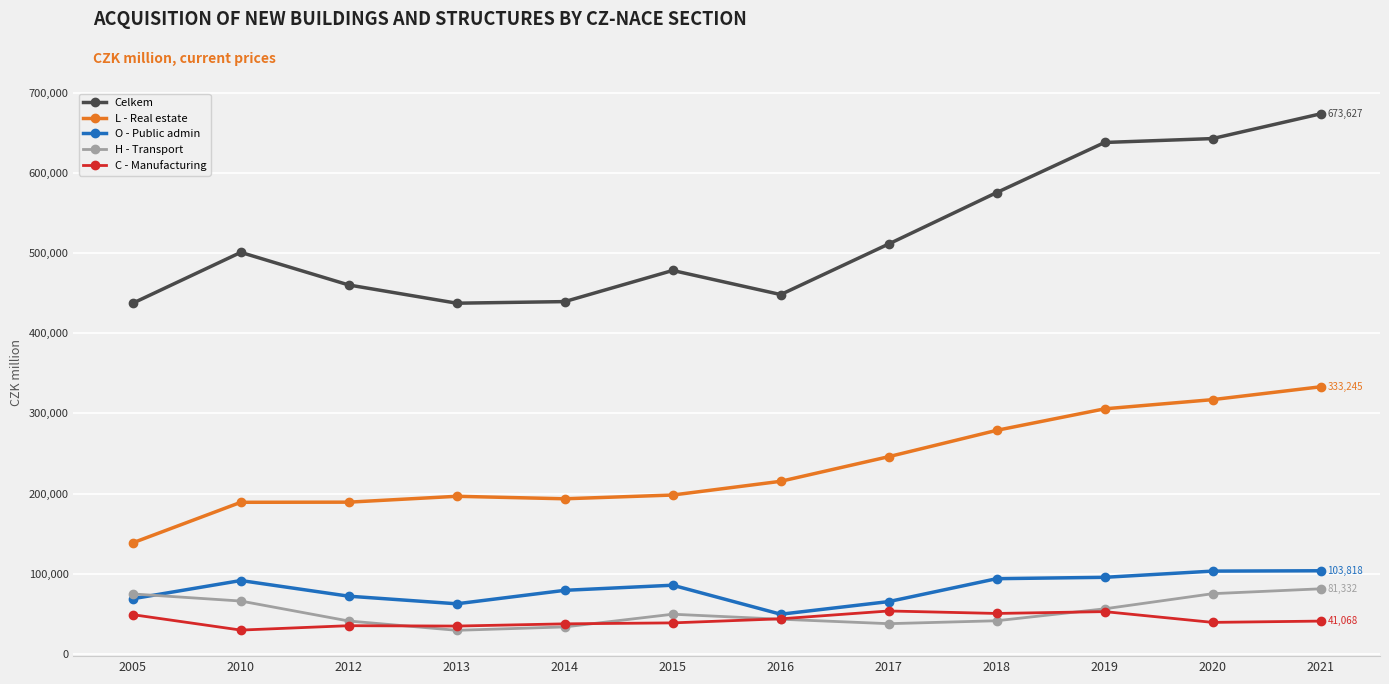

Which series changed the most between 2020 and 2021?

Celkem